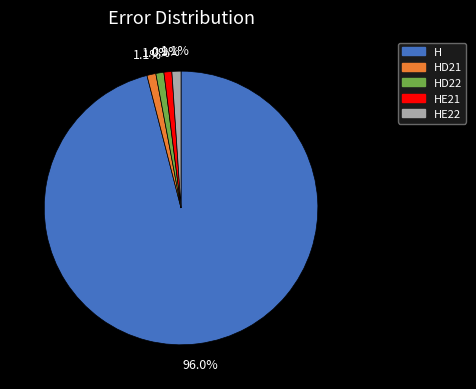

Is there any slice that represents more than half of the pie?

Yes